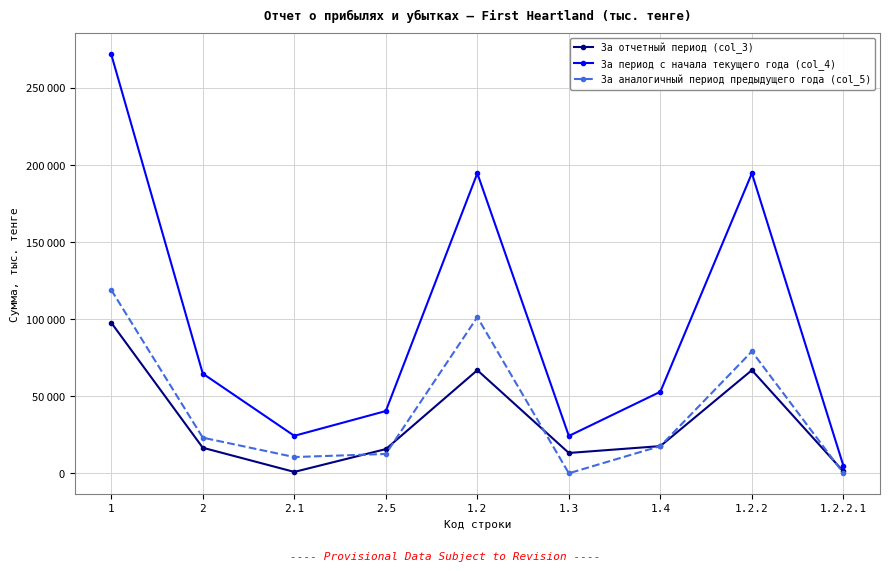

Is this an area chart (filled region under the line)?

No